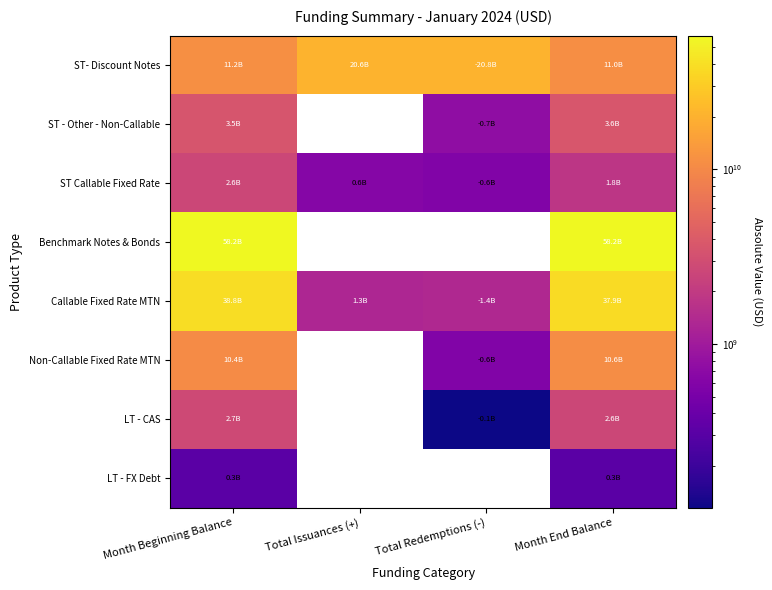

What value does the ST - Other - Non-Callable series have at Total Redemptions (-)?

745000000.0